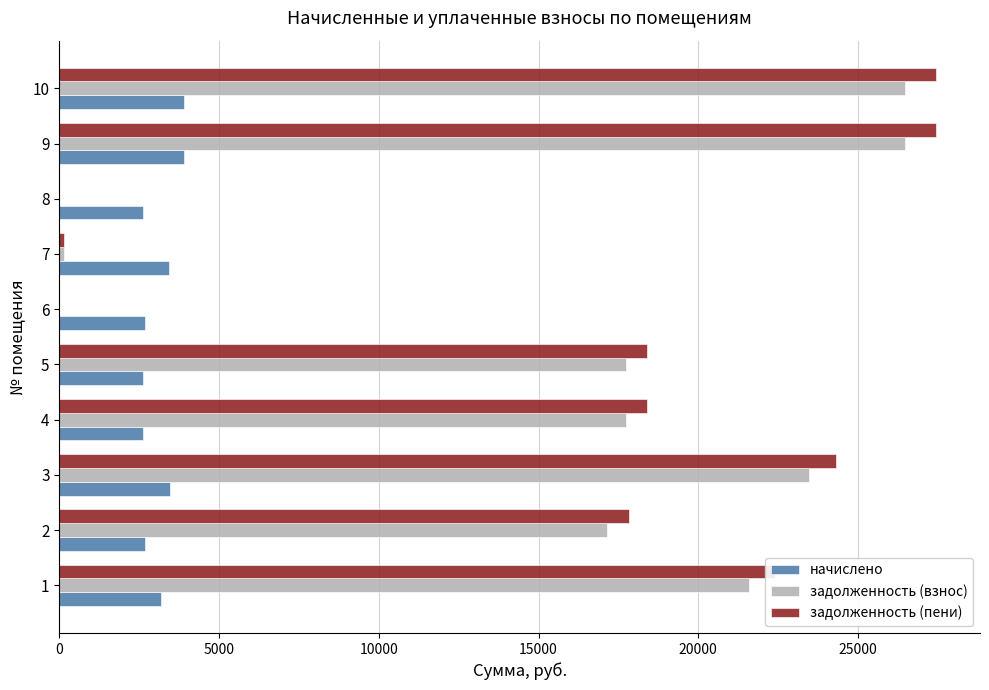

Which series changed the most between 5 and 8?

задолженность (пени)